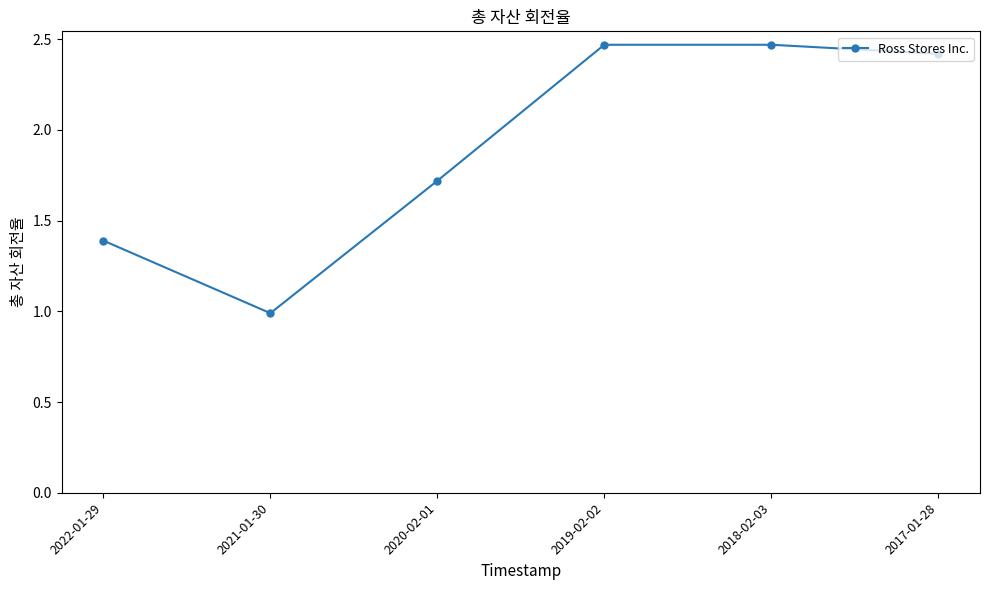

Between 2022-01-29 and 2018-02-03, which is larger?

2018-02-03